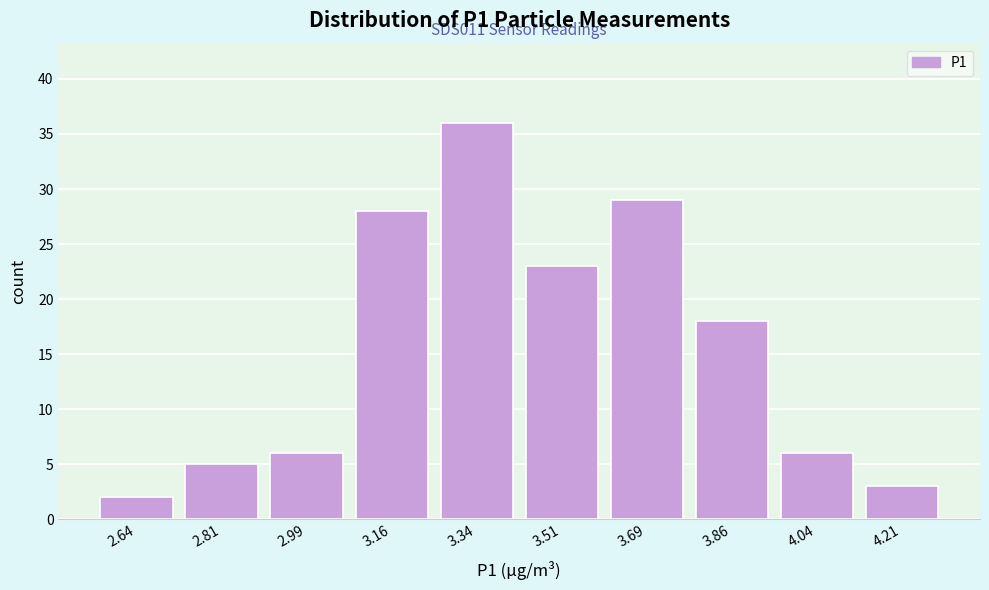

Which range on the x-axis has the tallest bar?

3.250 to 3.425